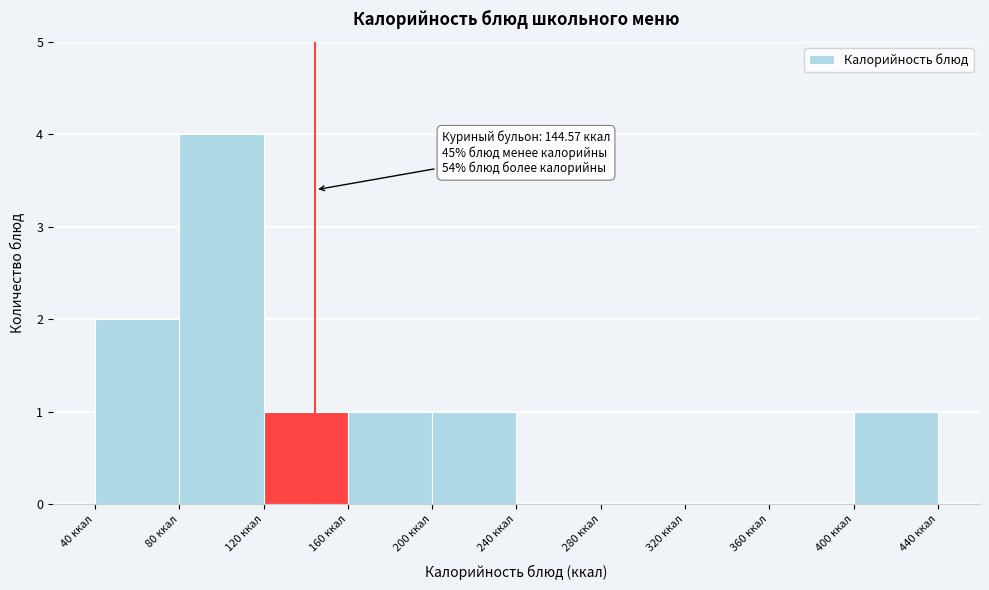

Which range on the x-axis has the tallest bar?

80 to 120